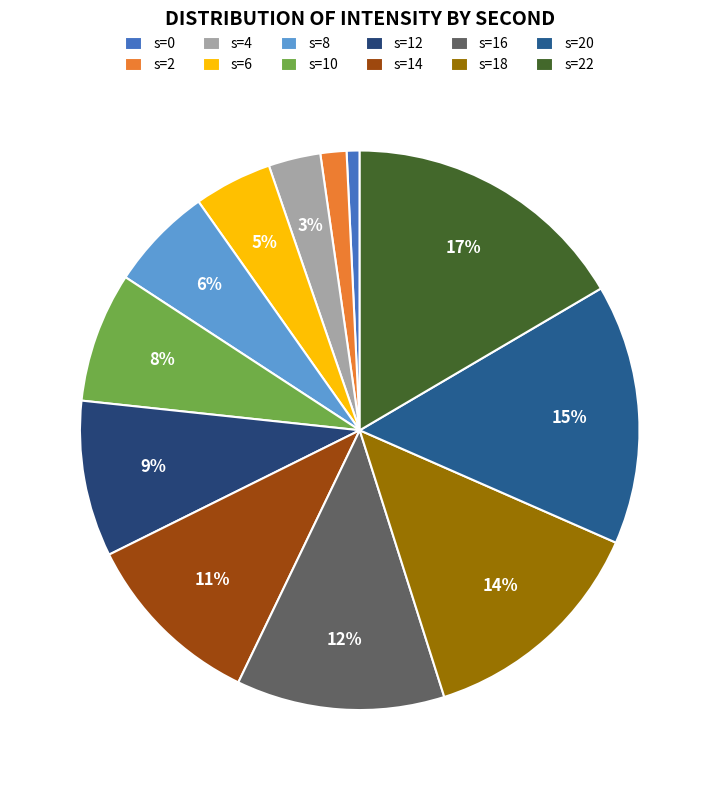

Count the number of slices in the pie.

12